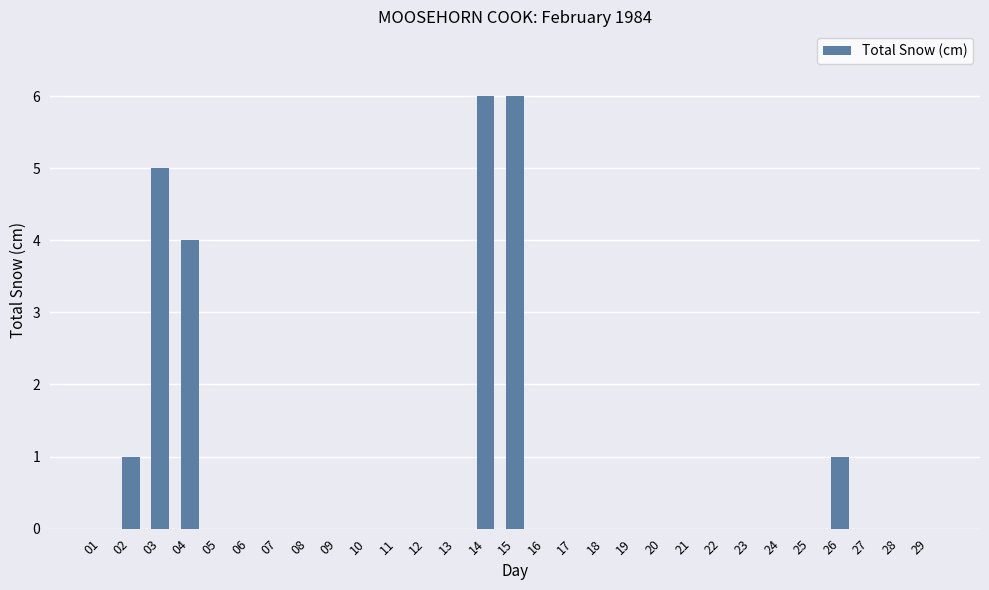

Are the bars horizontal?

No